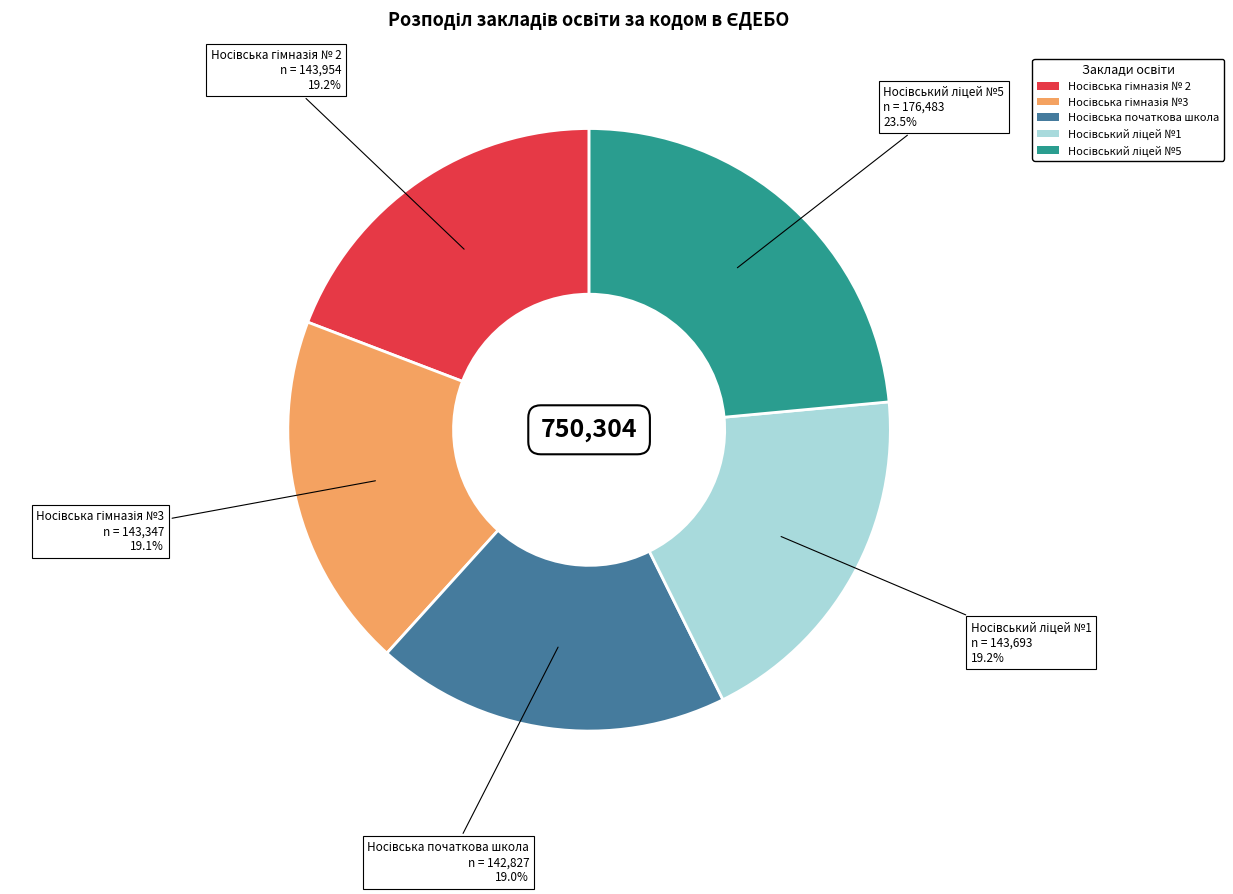

Is there any slice that represents more than half of the pie?

No